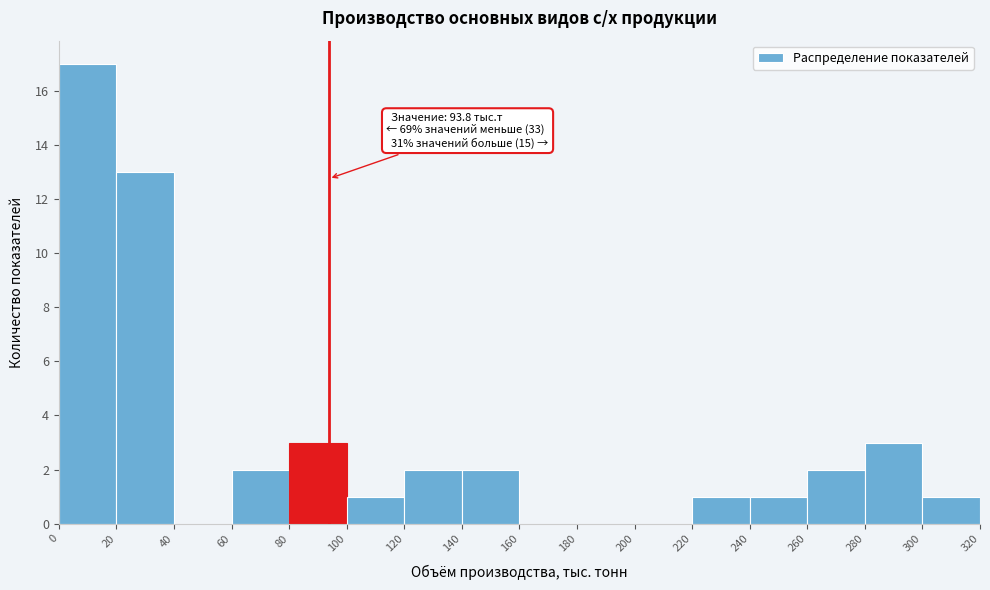

Which range on the x-axis has the tallest bar?

0 to 20